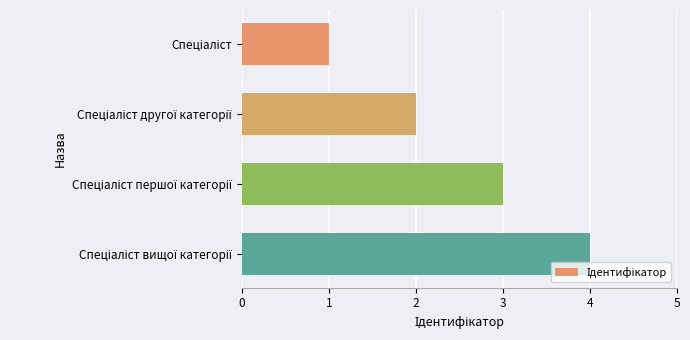

What is the maximum value shown in the chart?

4